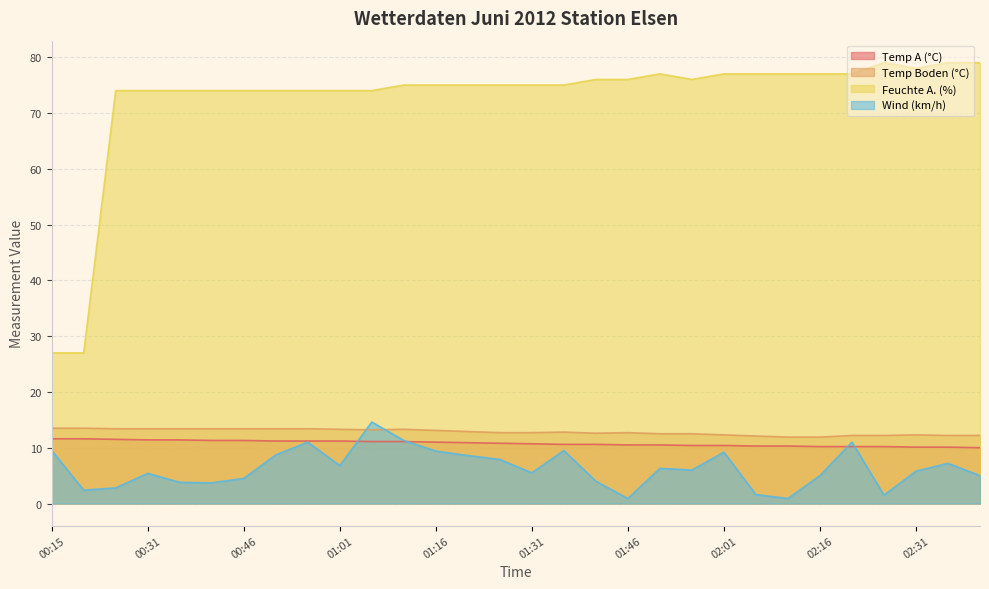

How many lines are shown in the chart?

4